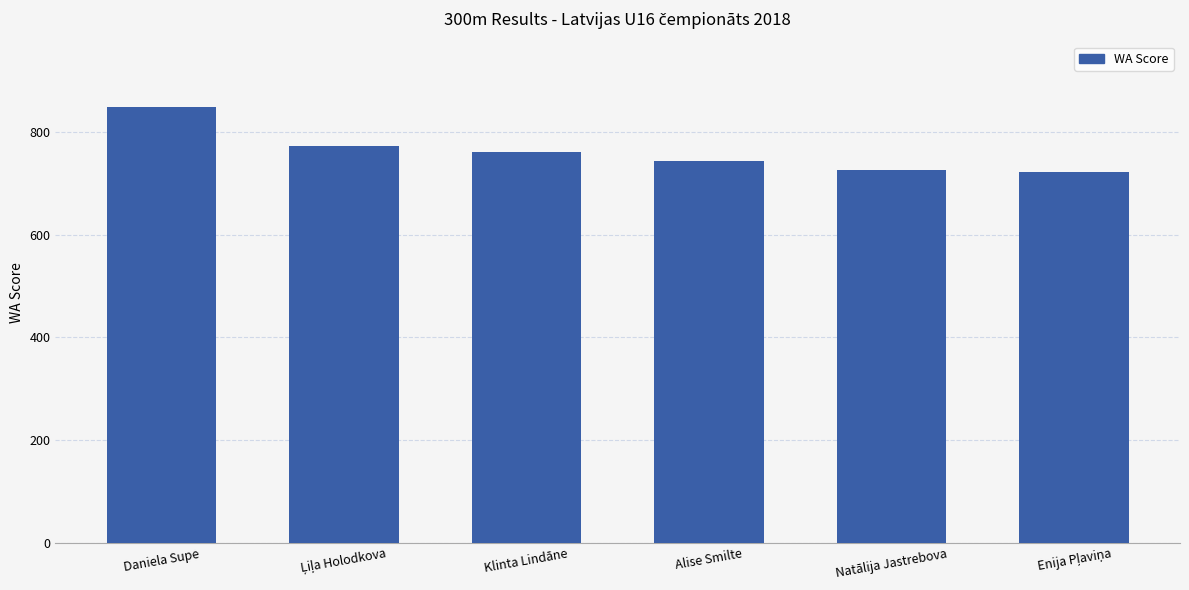

True or false: the data shows 744 at Alise Smilte.

True